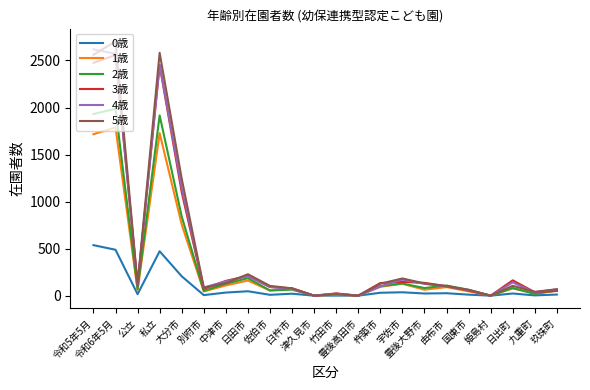

The value of 2歳 at 令和6年5月 is 1986. True or false?

True